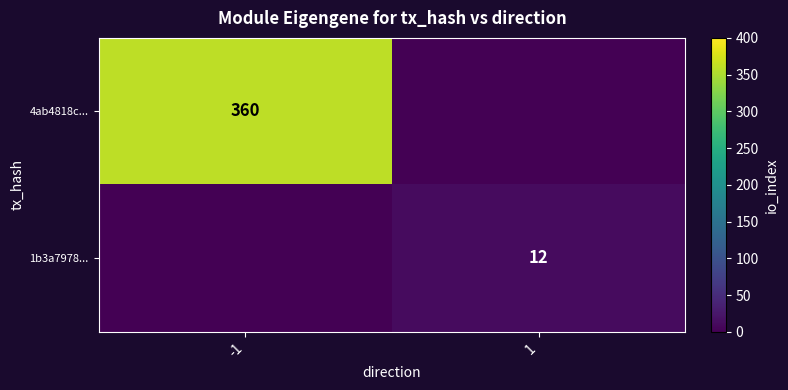

The value of 1b3a7978... at 1 is 12. True or false?

True